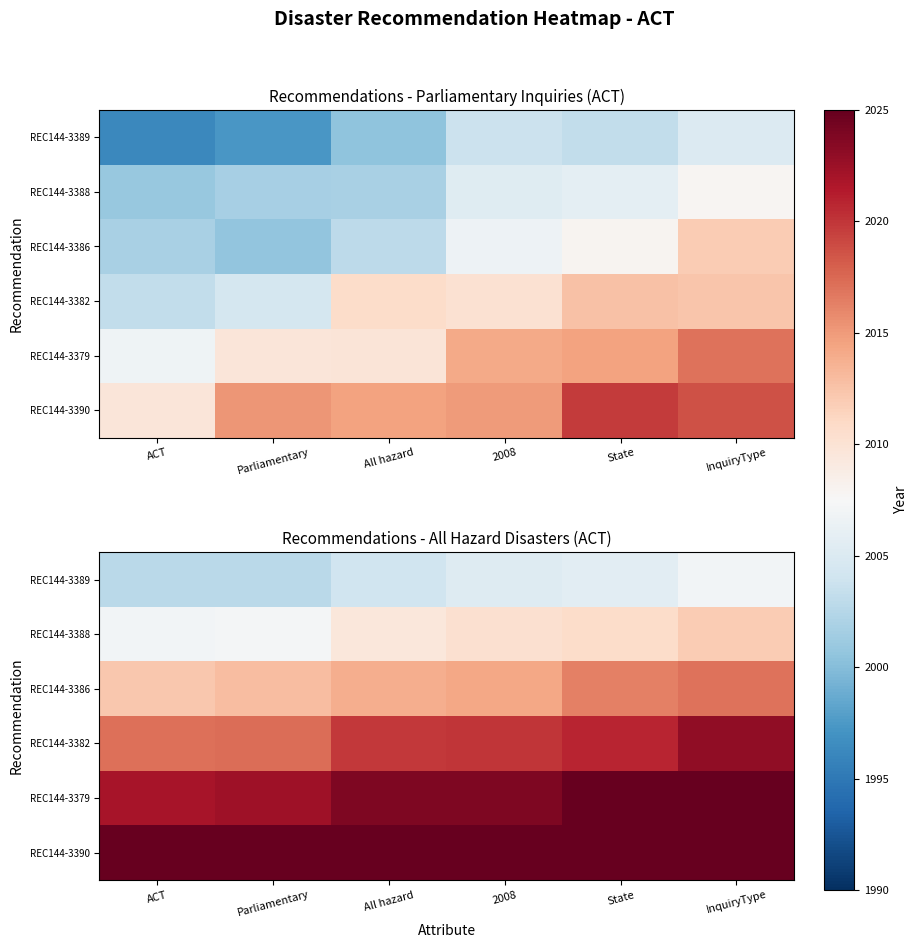

List the series in order of their overall mean, highest first.

REC144-3390, REC144-3379, REC144-3382, REC144-3386, REC144-3388, REC144-3389